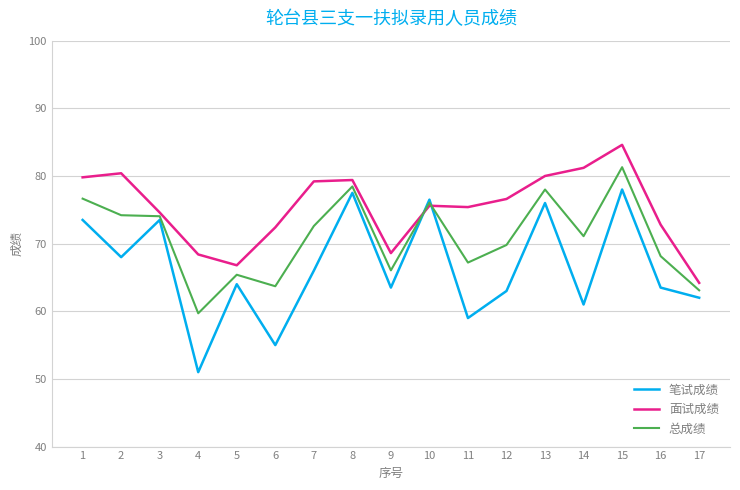

True or false: 笔试成绩 has more than 2 interior local peaks.

True